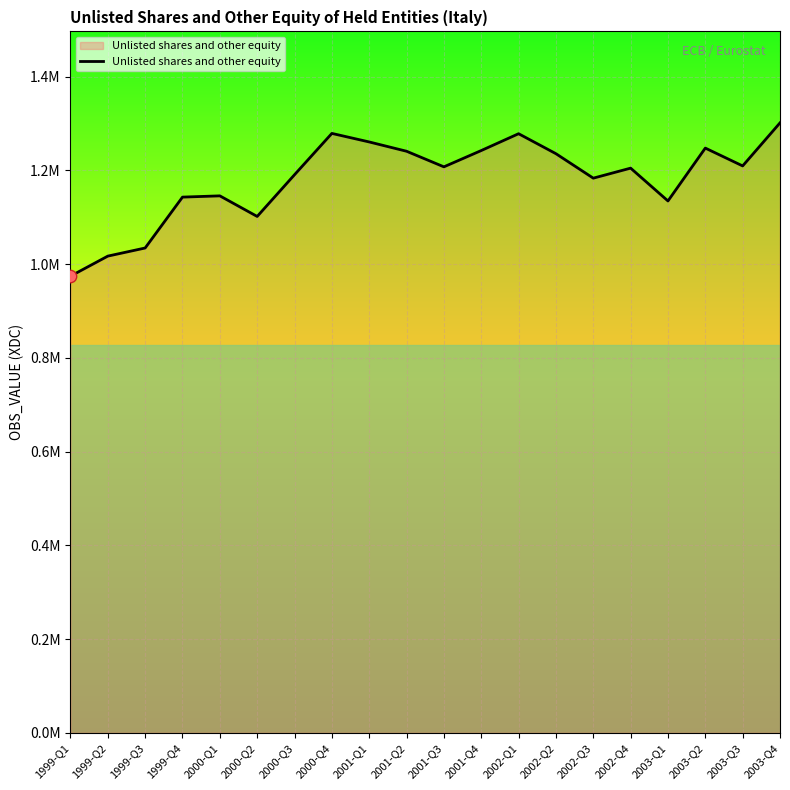

Approximately how many times larger is the value at 1999-Q3 compared to 2000-Q1?

0.9